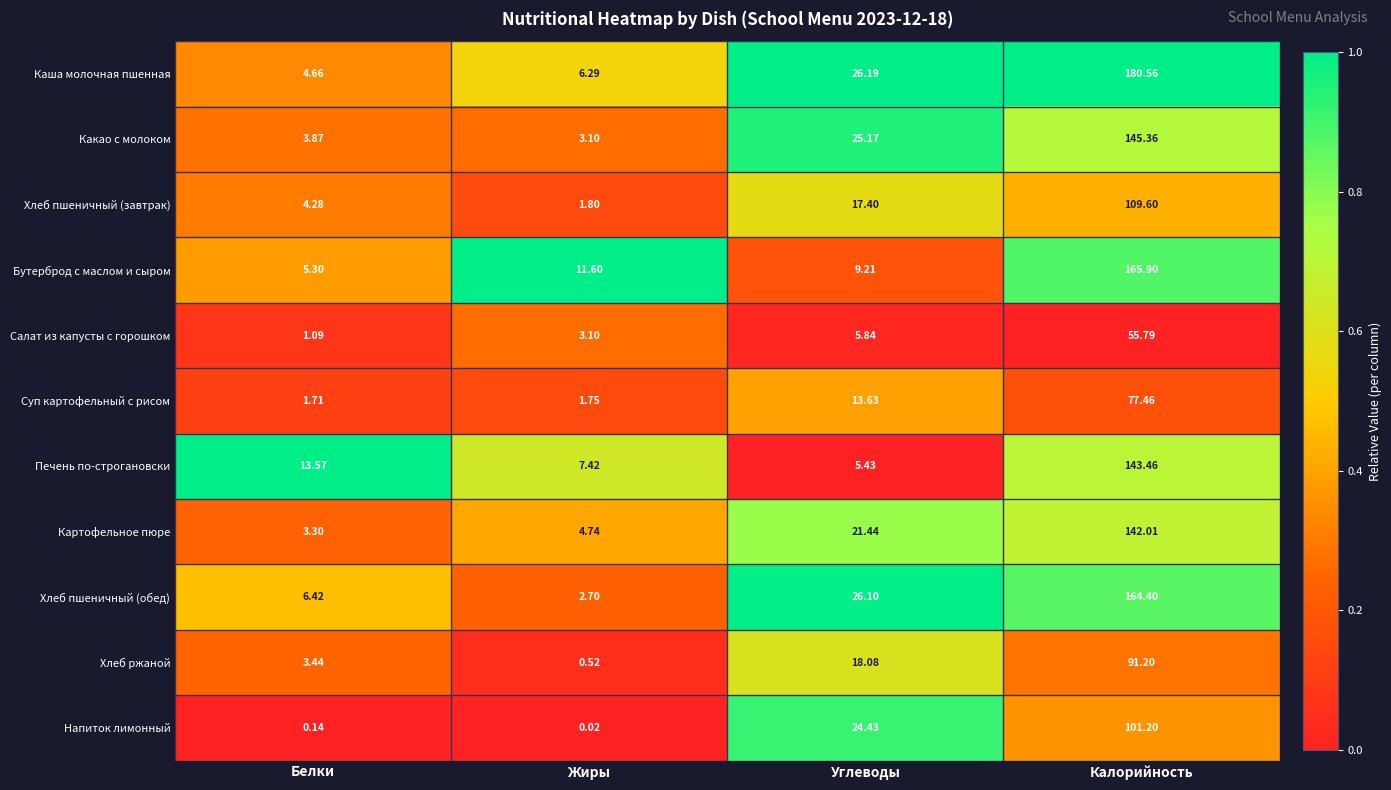

At which label does Хлеб пшеничный (обед) first exceed 26?

Углеводы